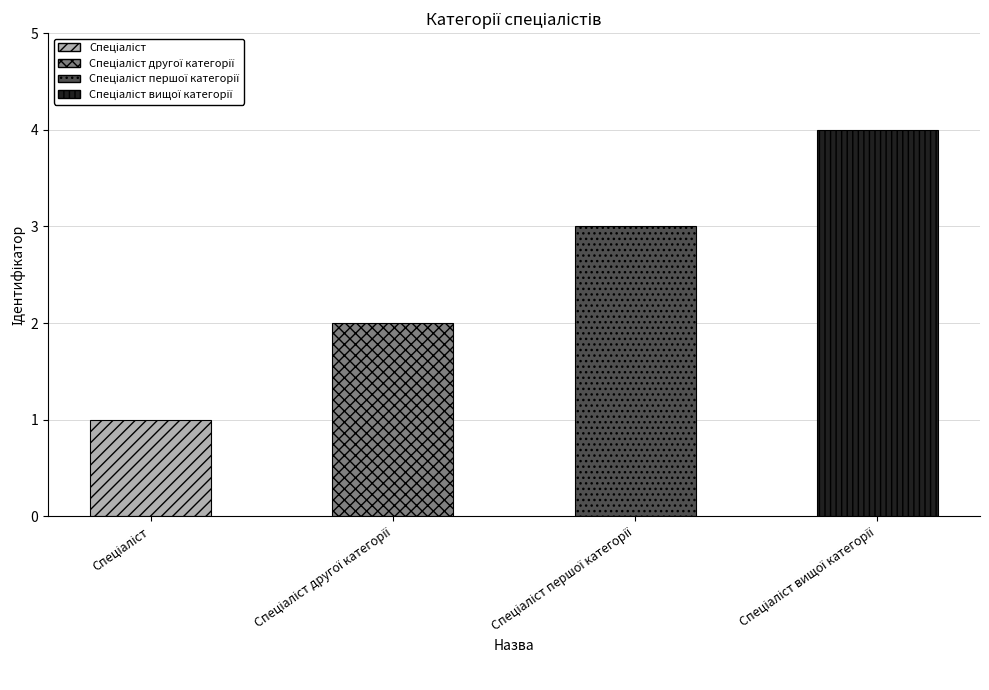

What is the greatest value displayed?

4